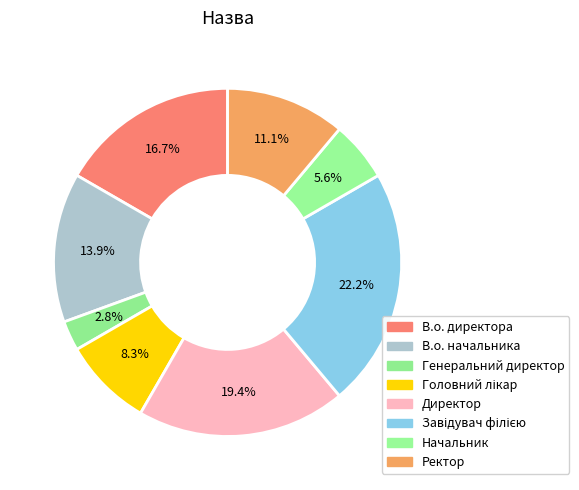

Which has a higher value, Ректор or Директор?

Директор